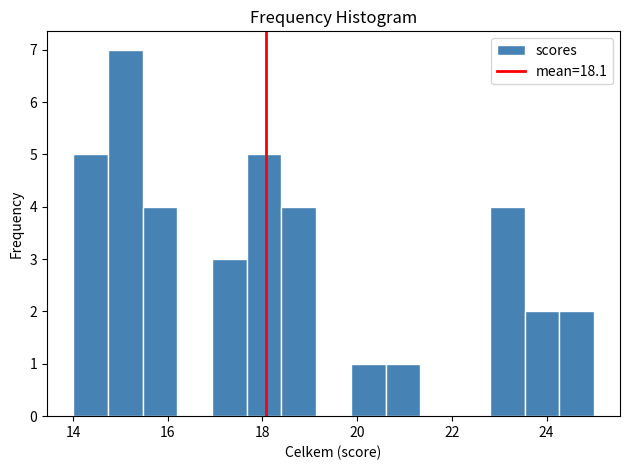

Read against the x-axis, roughly where is the centre of the tallest bar?

15.2